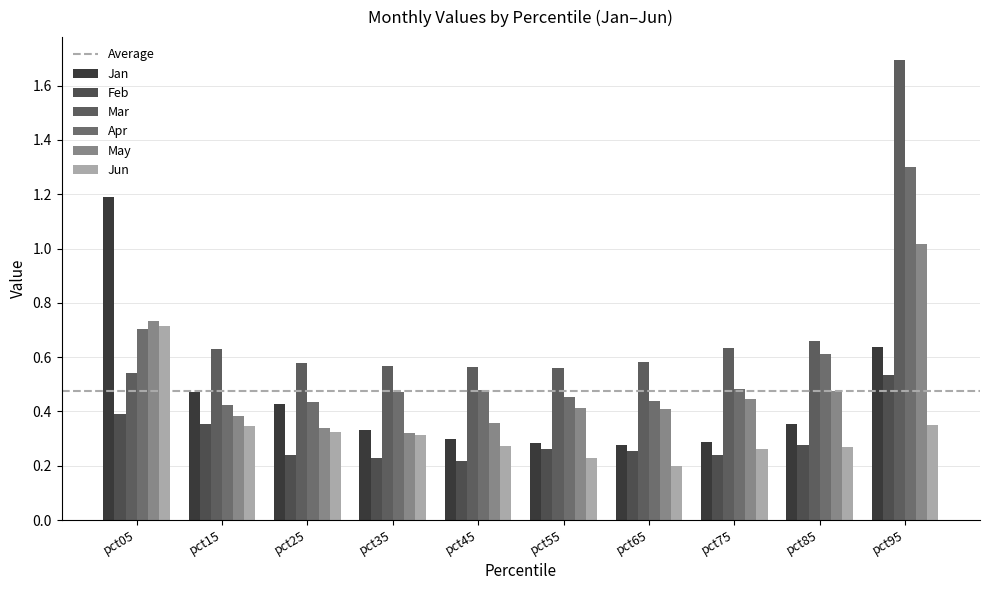

What is the difference between the Mar values at pct75 and pct95?

1.1